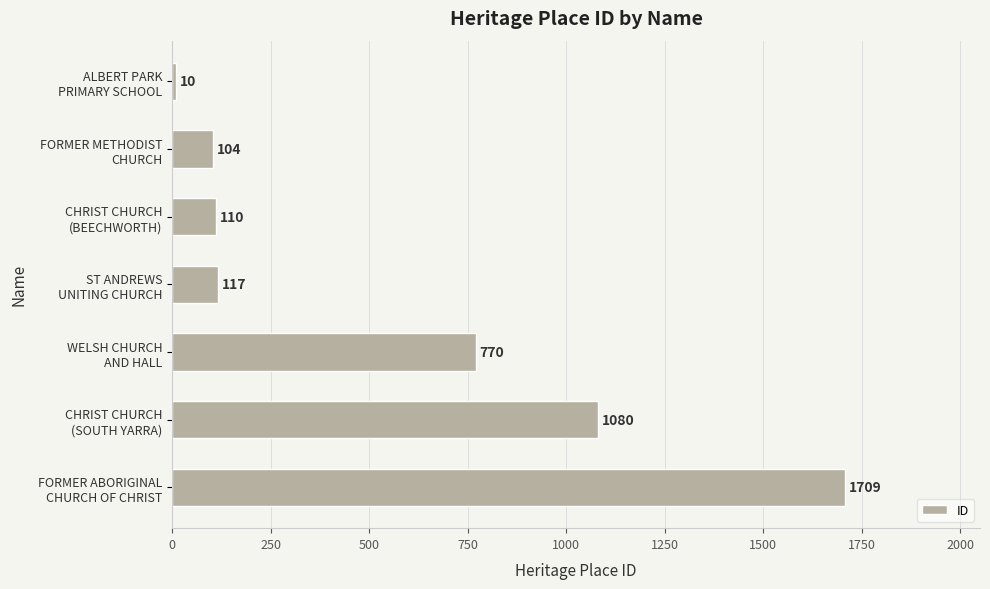

What is the average value?

557